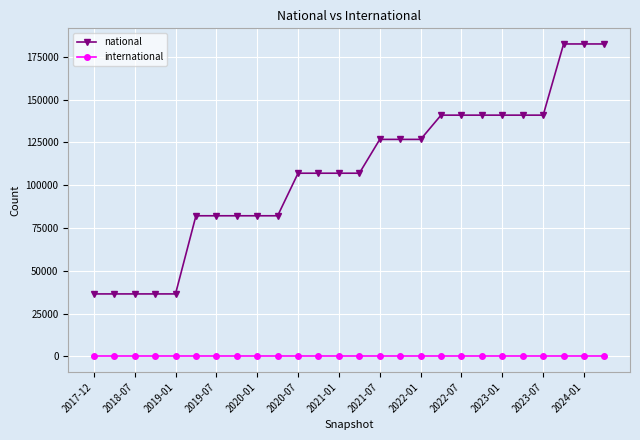

True or false: national and international intersect in this chart.

False